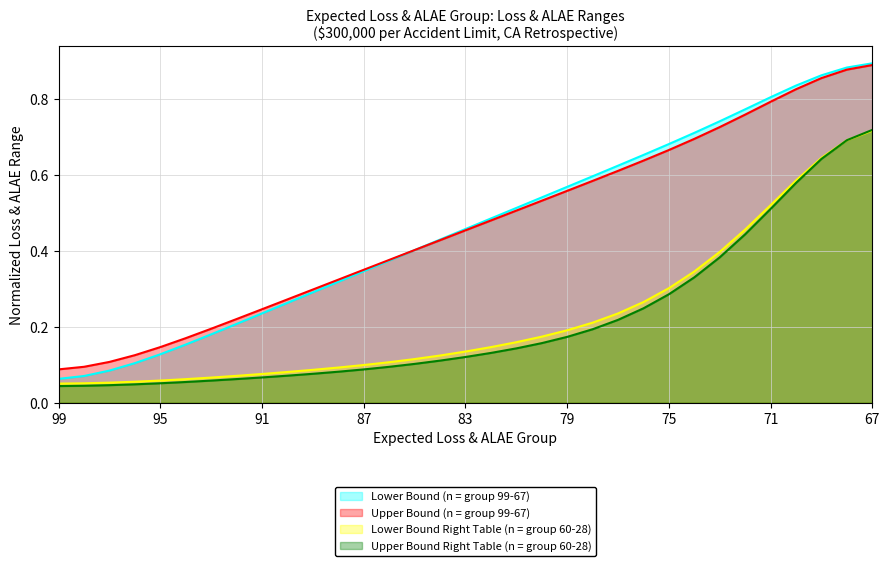

At which category is the sum across all series the highest?

67